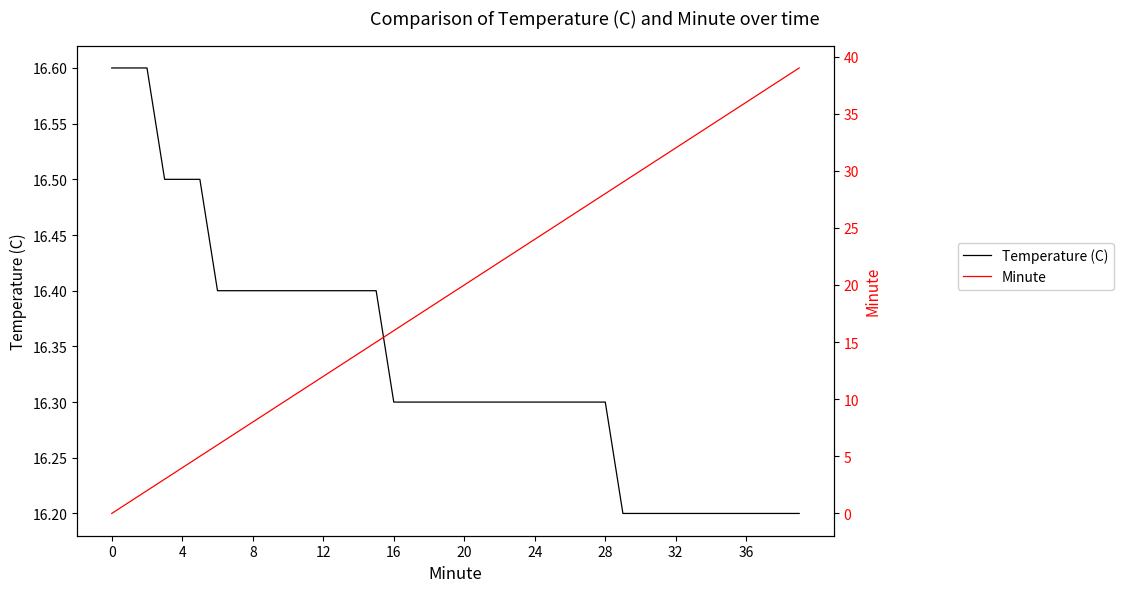

At which category is the sum across all series the highest?

39